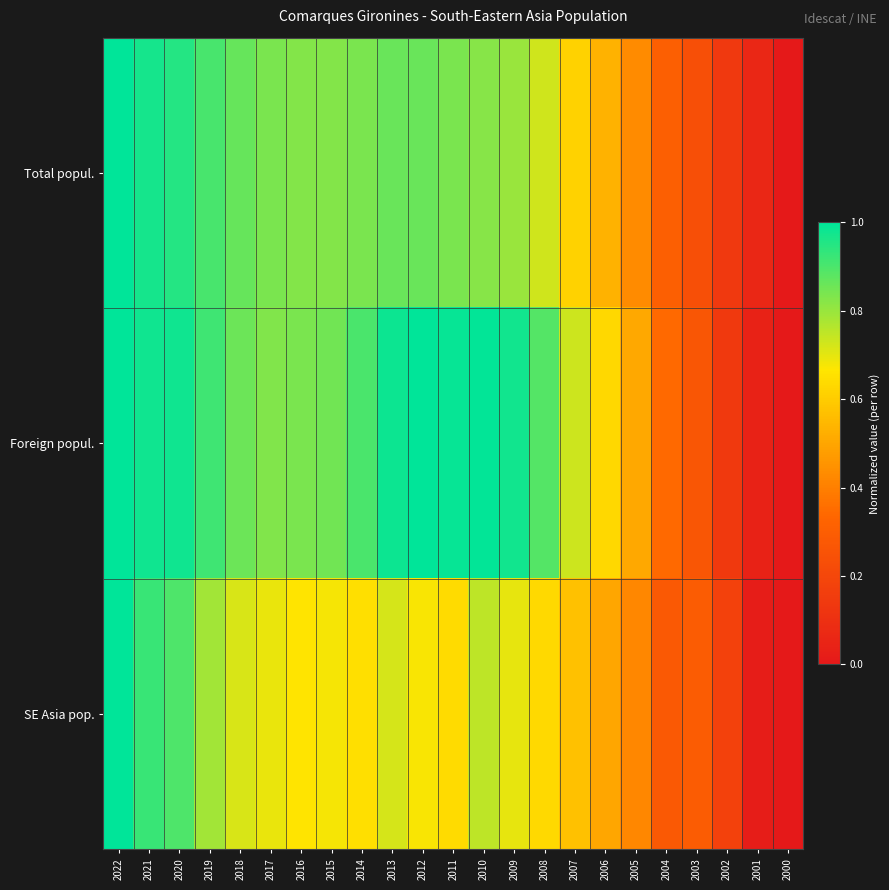

Between 2009 and 2004, which series saw the biggest shift?

Foreign popul.